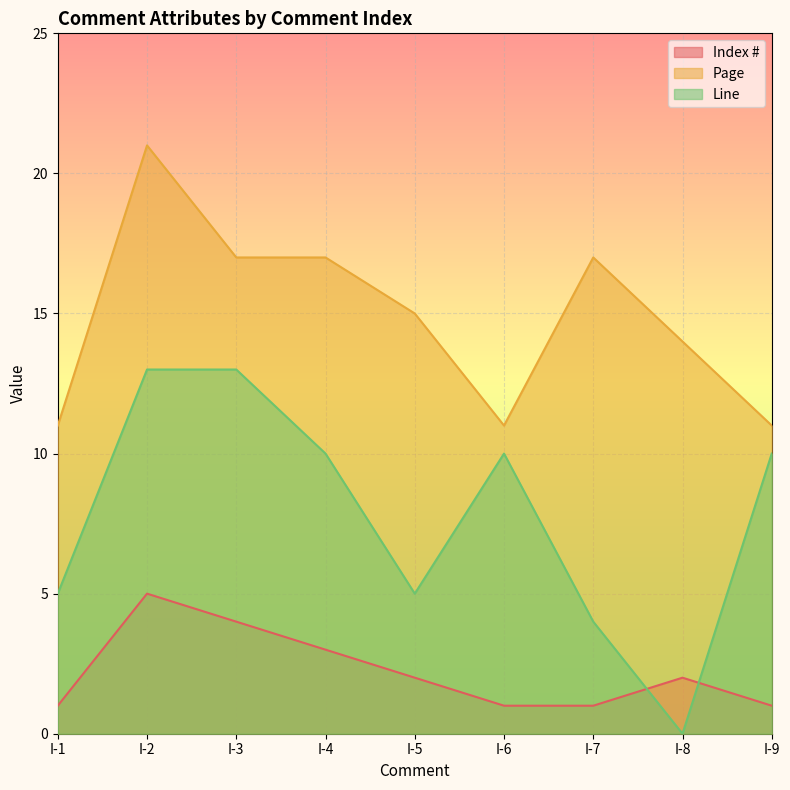

List the labels in order of Page value, smallest first.

I-1, I-6, I-9, I-8, I-5, I-3, I-4, I-7, I-2